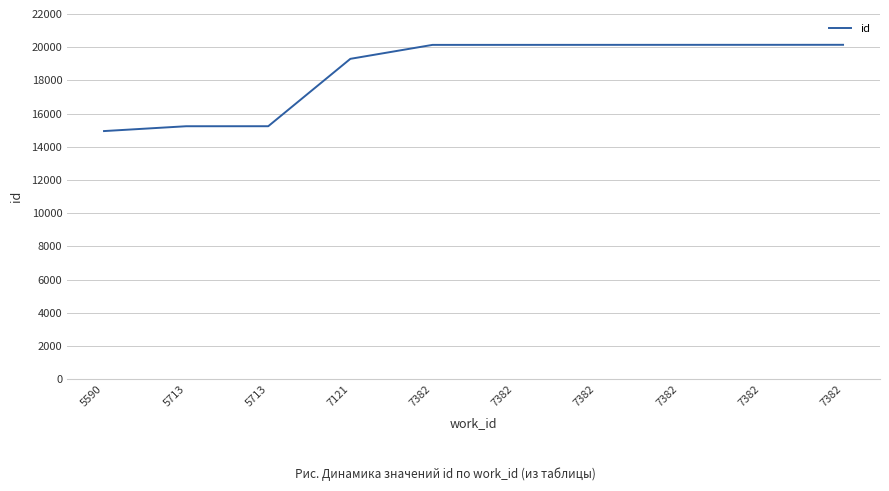

Is it true that the value at 7382 is 20142?

True